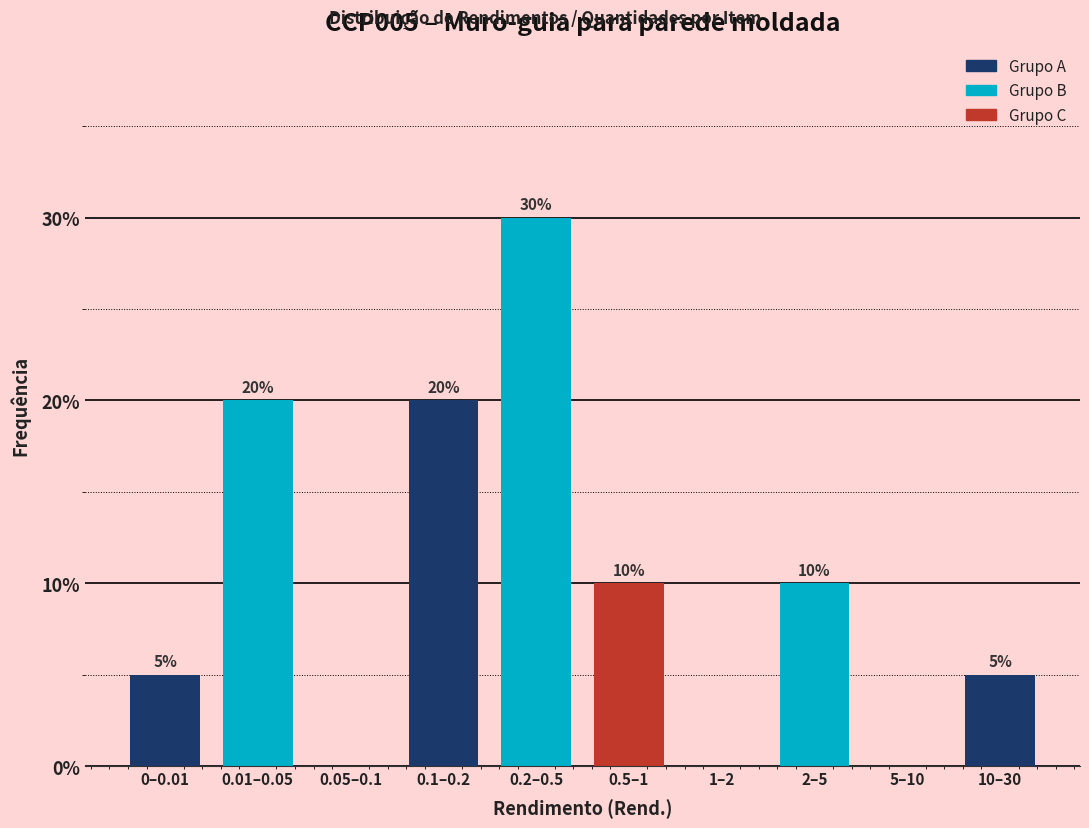

Reading right to left, list all the values displayed in this chart.

10–30=5	5–10=0	2–5=10	1–2=0	0.5–1=10	0.2–0.5=30	0.1–0.2=20	0.05–0.1=0	0.01–0.05=20	0–0.01=5